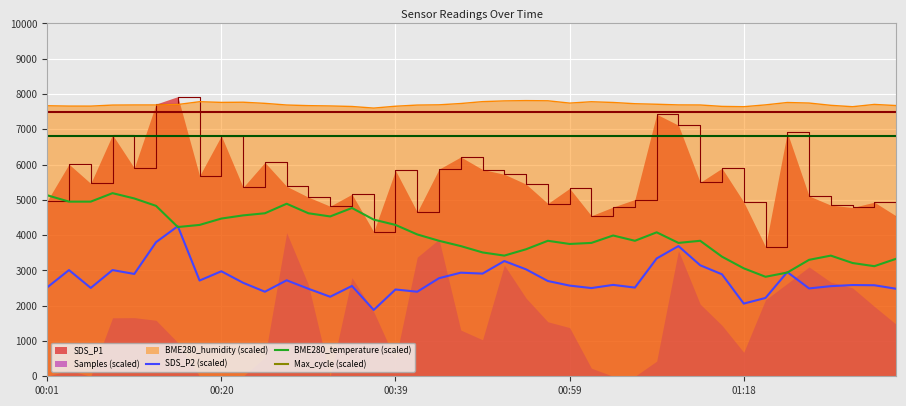

True or false: Max_cycle (scaled) and SDS_P2 (scaled) cross at least once.

False